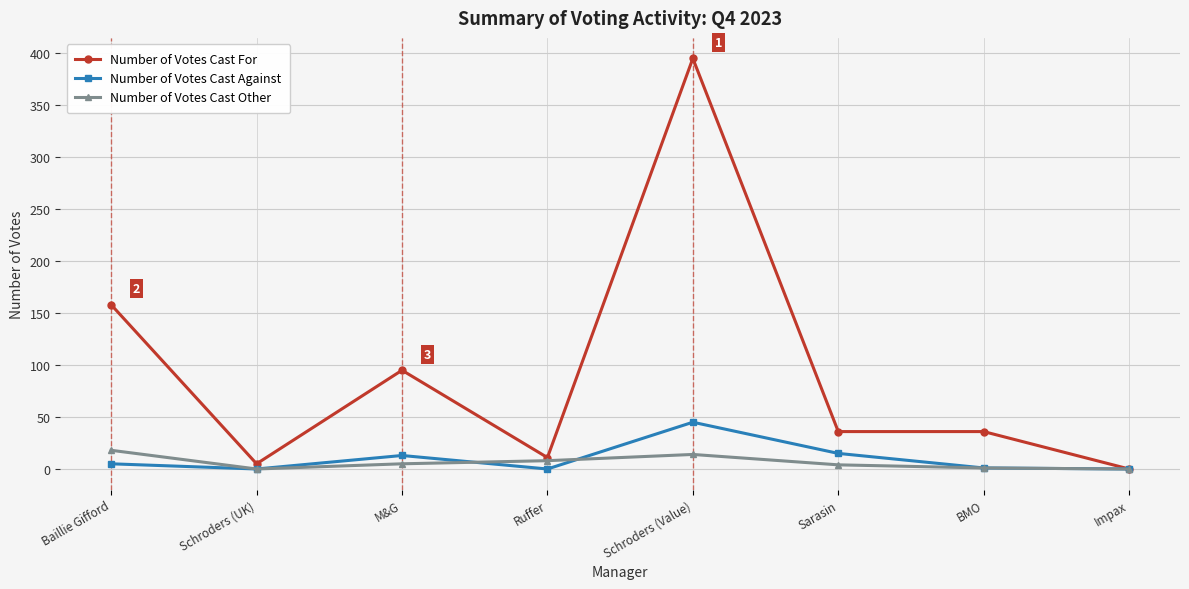

What is the value of the Number of Votes Cast For point at the 7th from the left?

36